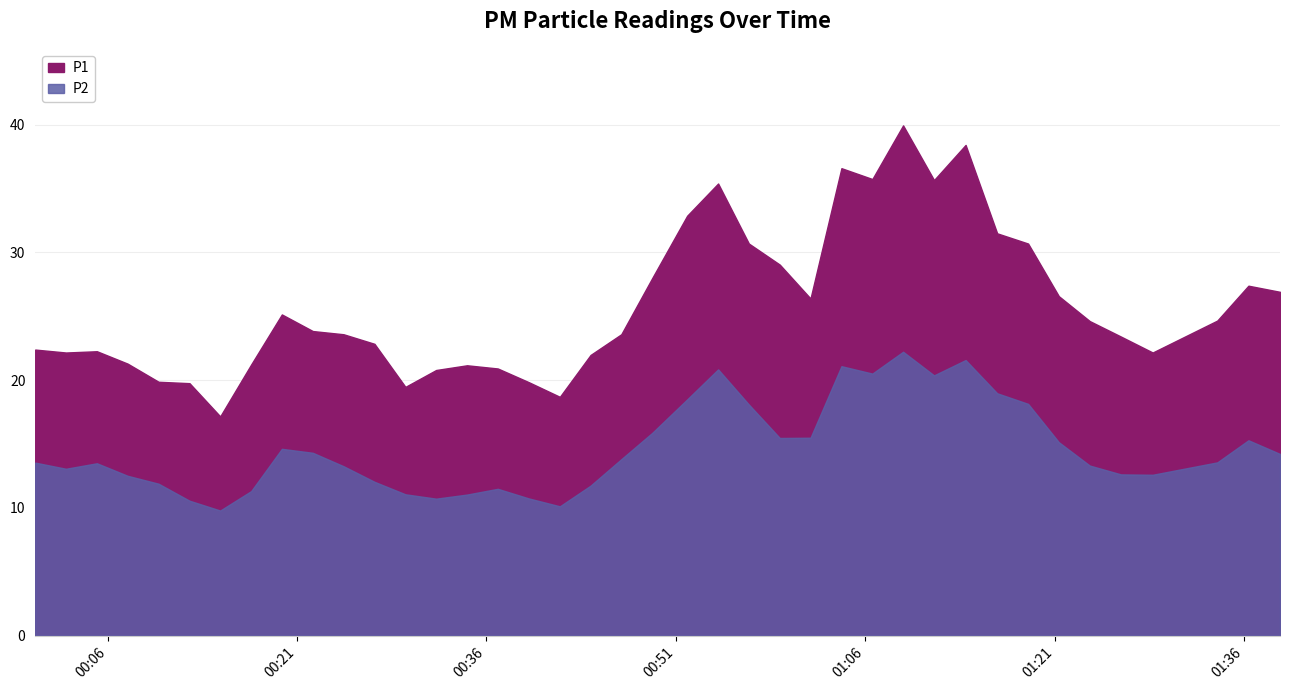

Is the value of P2 at 2022-07-06T01:16:27 greater than the value of P1 at 2022-07-06T00:27:08?

No